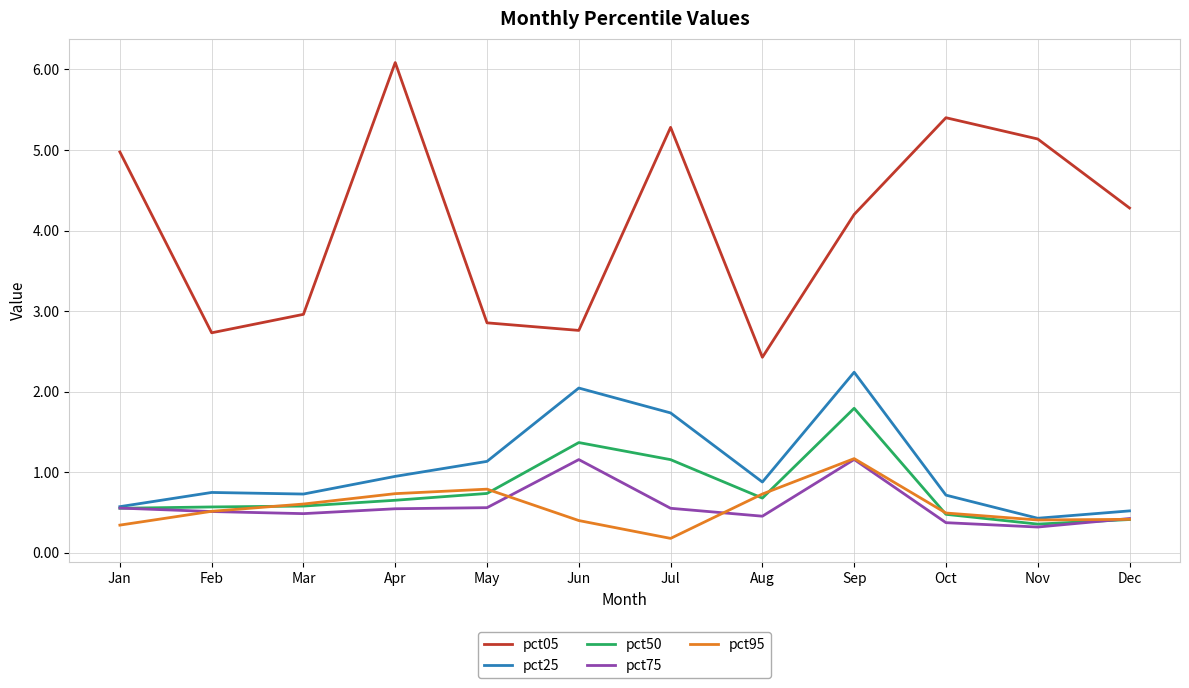

What is the smallest value displayed?

0.2